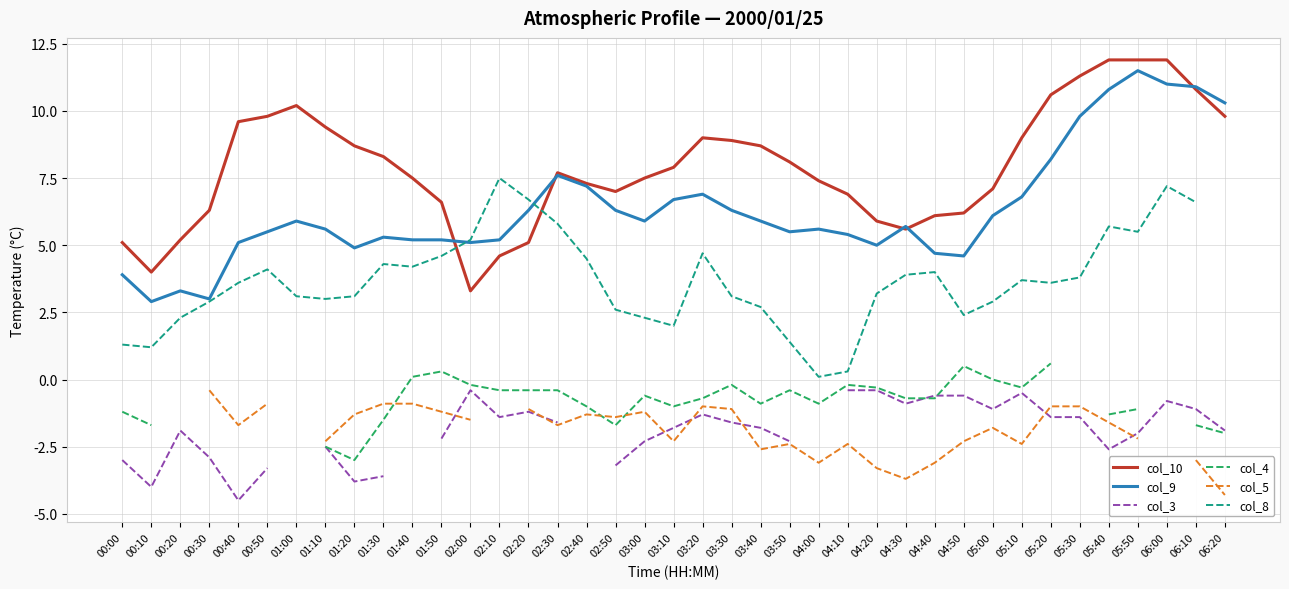

At which label does col_9 reach its minimum?

00:10